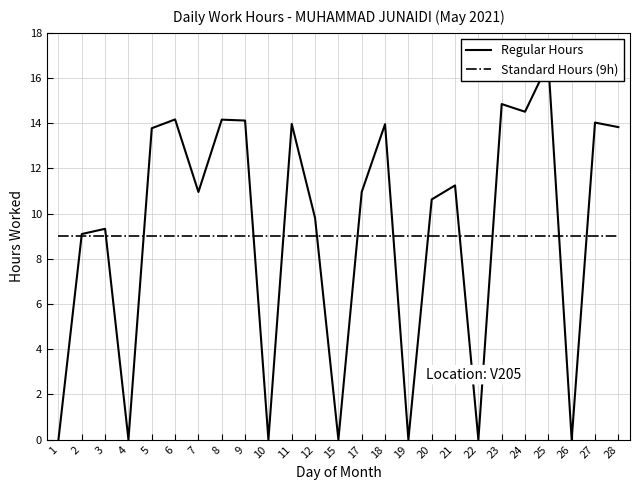

List the labels in order of Standard Hours (9h) value, largest first.

1, 2, 3, 4, 5, 6, 7, 8, 9, 10, 11, 12, 15, 17, 18, 19, 20, 21, 22, 23, 24, 25, 26, 27, 28